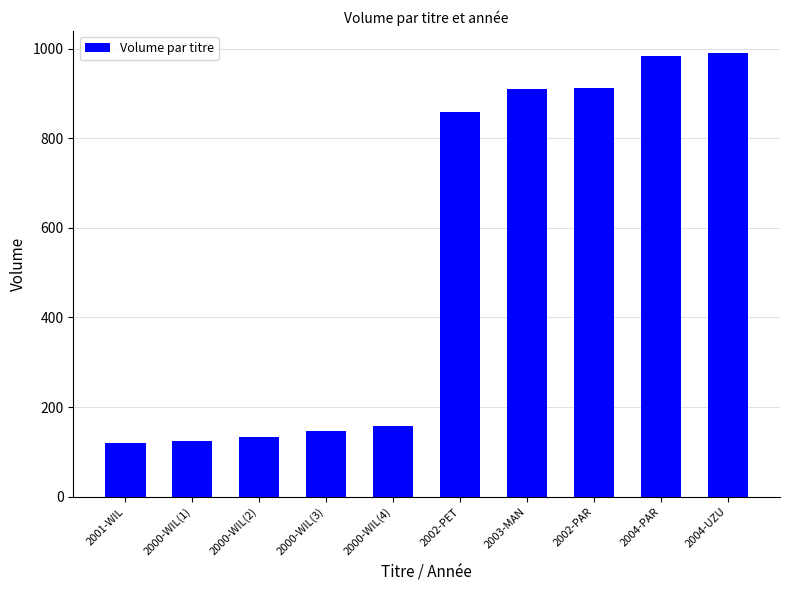

What is the approximate value at 2000-WIL(2)?

134